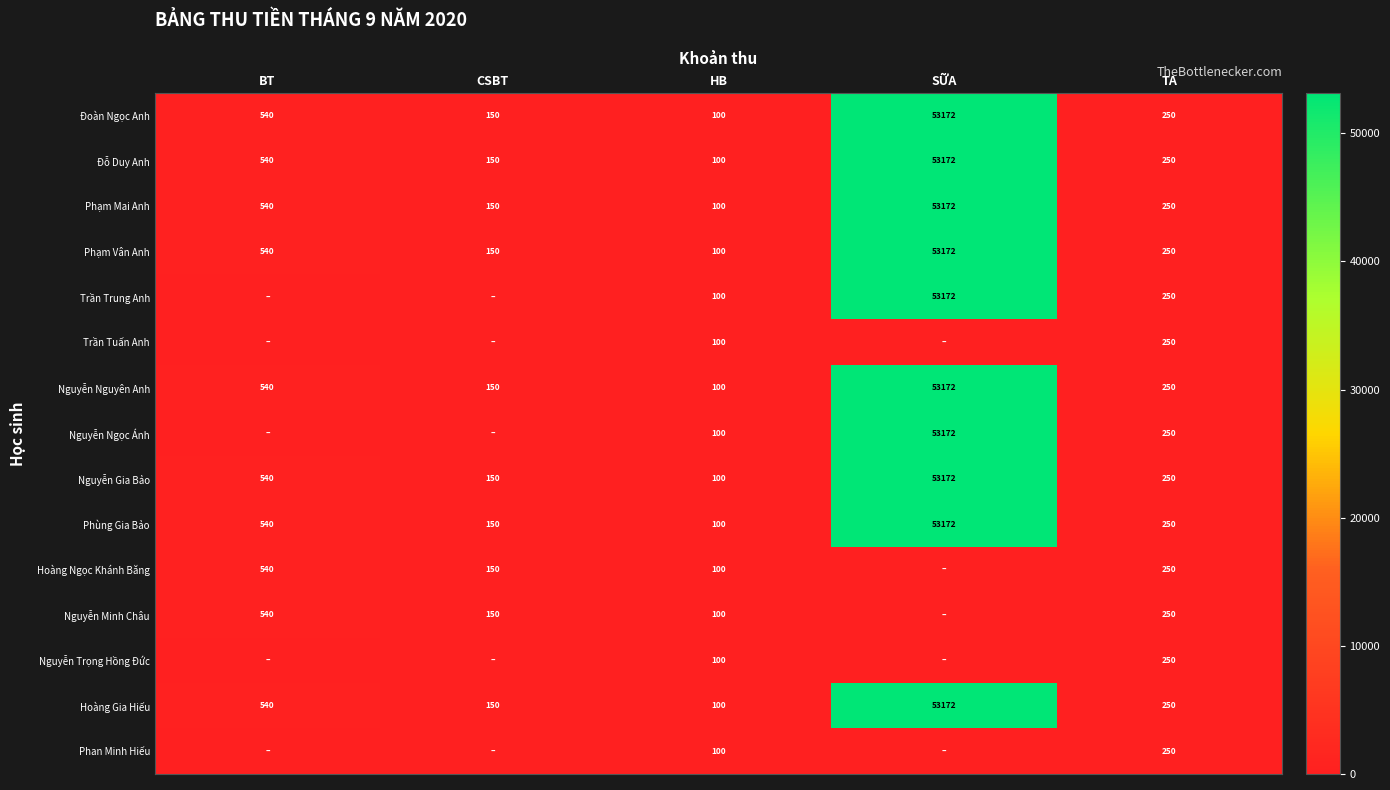

Read the Nguyễn Nguyên Anh value at HB.

100